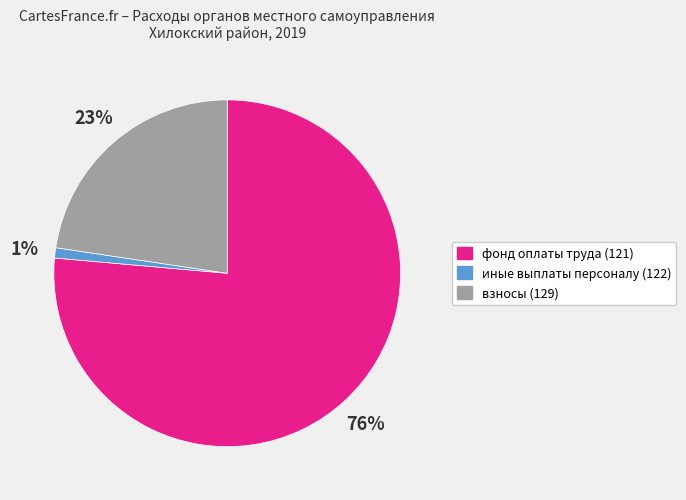

To the nearest percent, what is the difference between the largest and smallest slice percentages?

75%